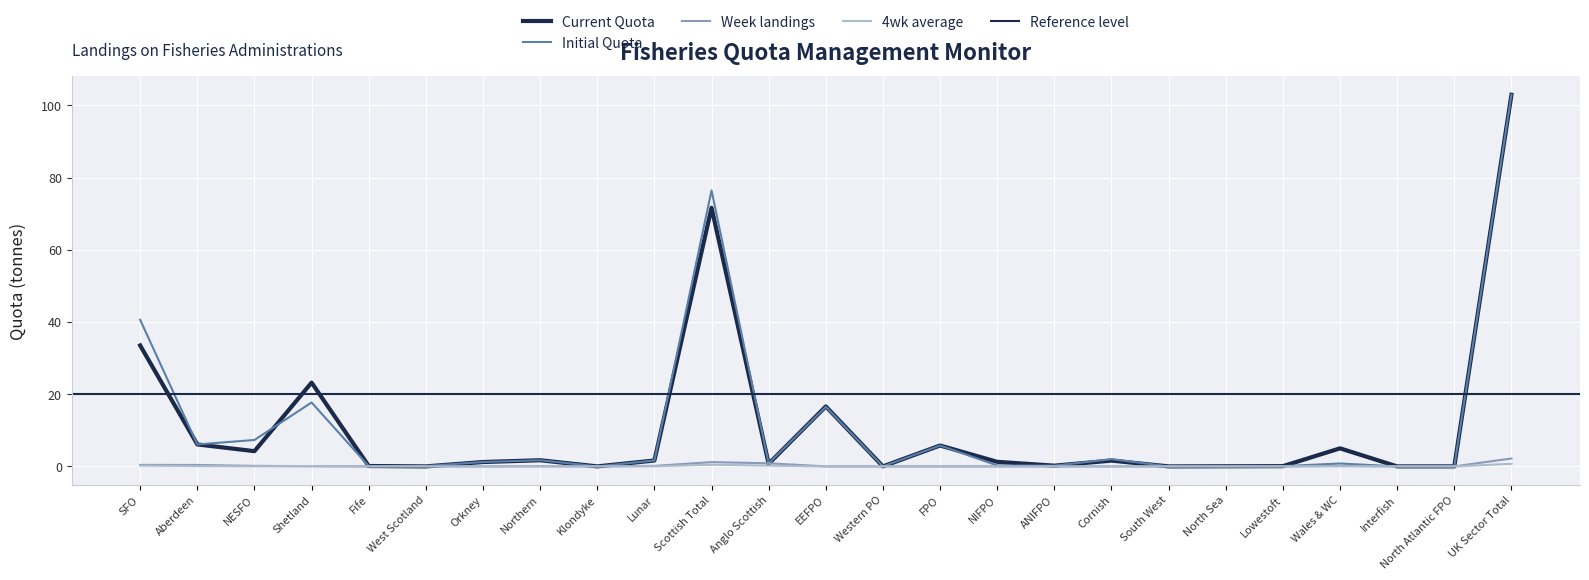

Is it true that Week landings equals 0.0 at EEFPO?

True